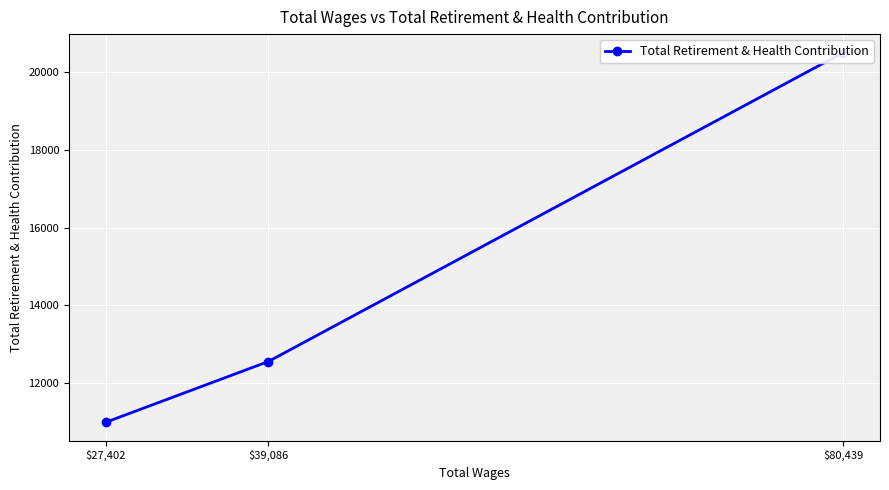

Where is the data nearest to the value 15746?

$39,086